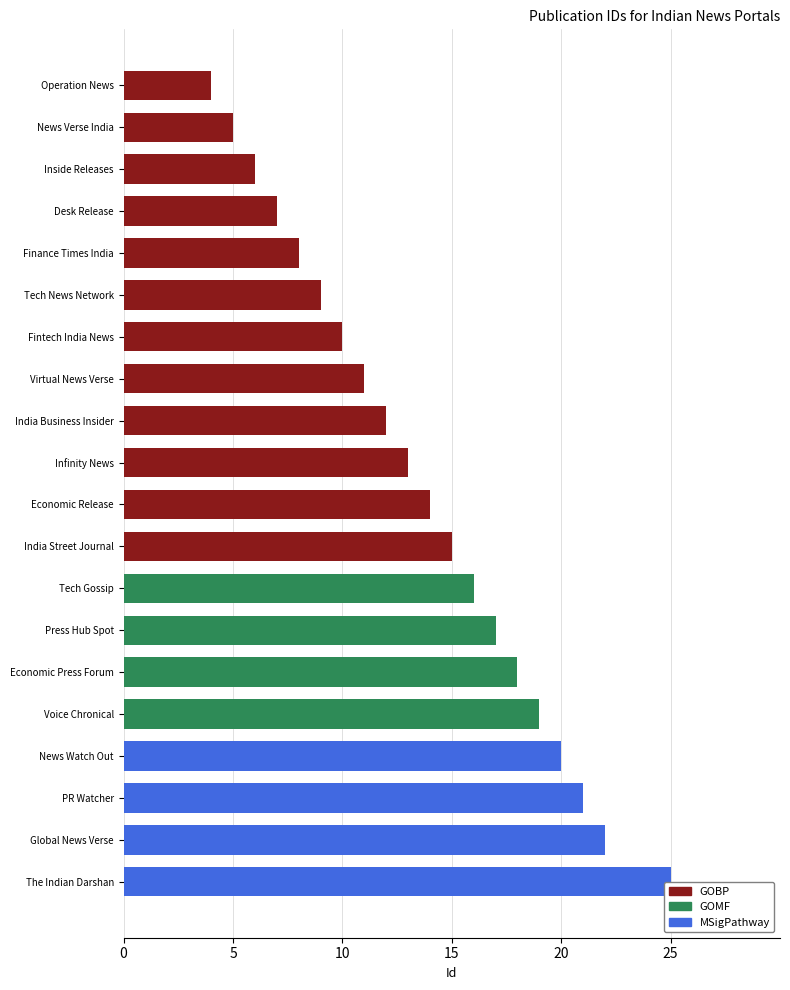

At which category does the chart reach its peak across all series?

The Indian Darshan